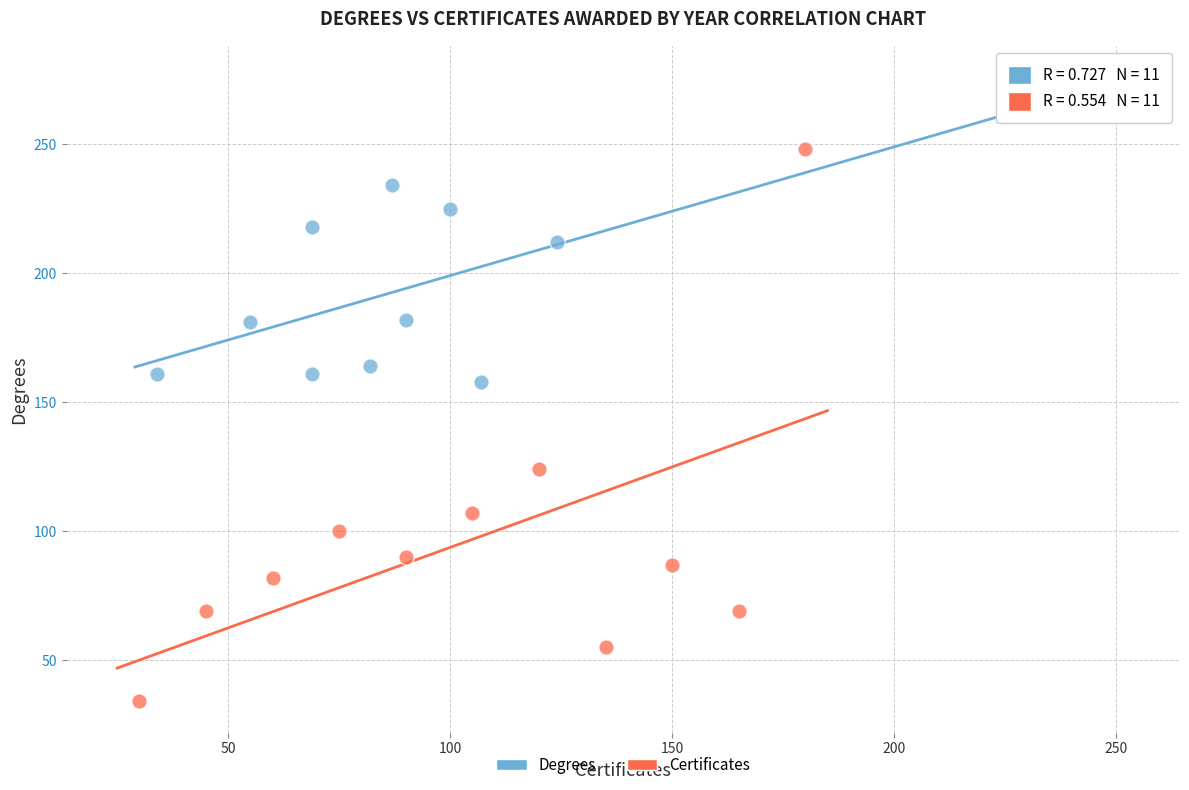

Which series reaches the minimum Y coordinate?

Certificates